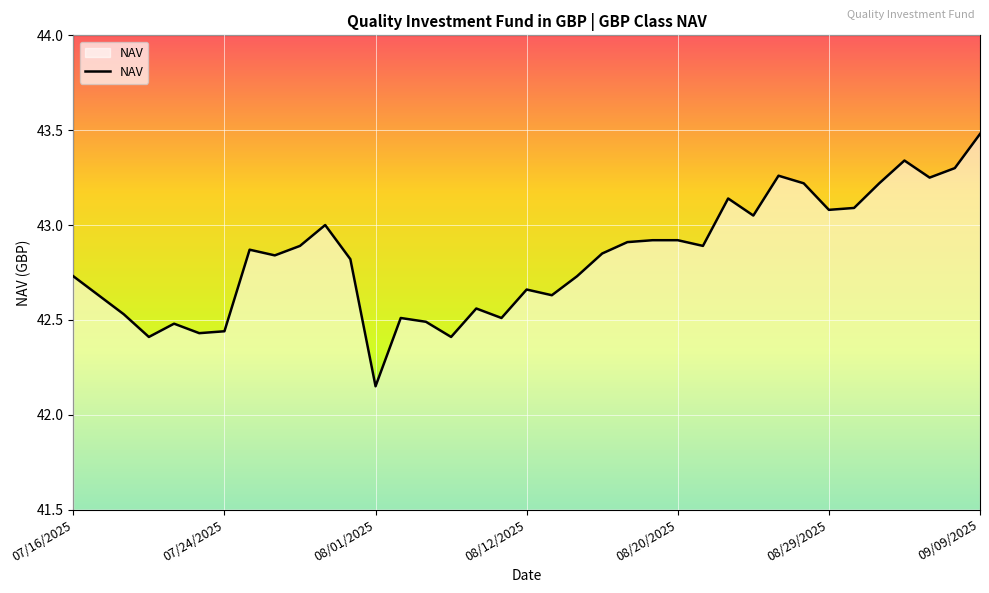

What is the maximum value shown in the chart?

43.5